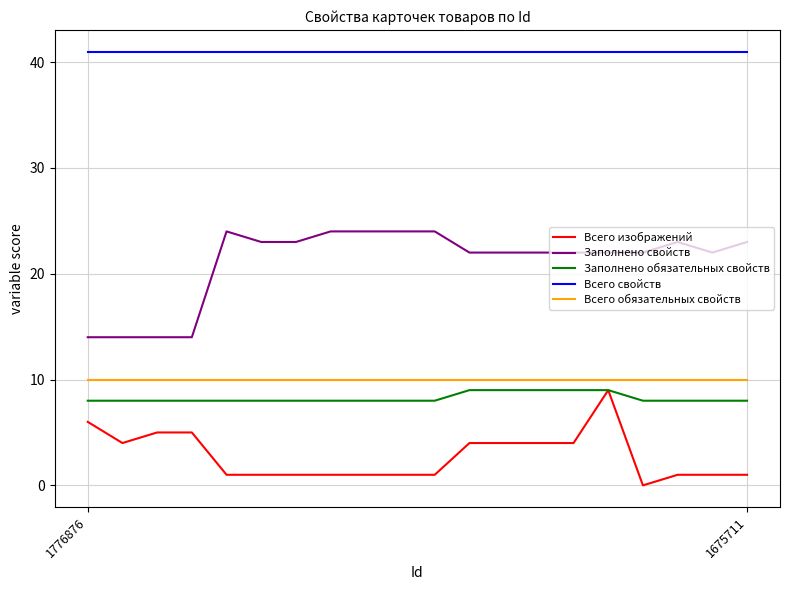

True or false: Всего свойств and Заполнено свойств cross at least once.

False